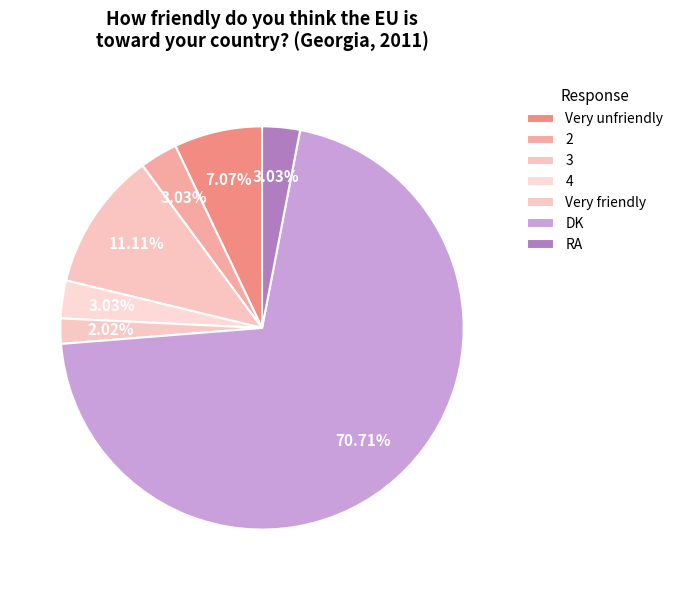

Is there a majority slice in this chart?

Yes